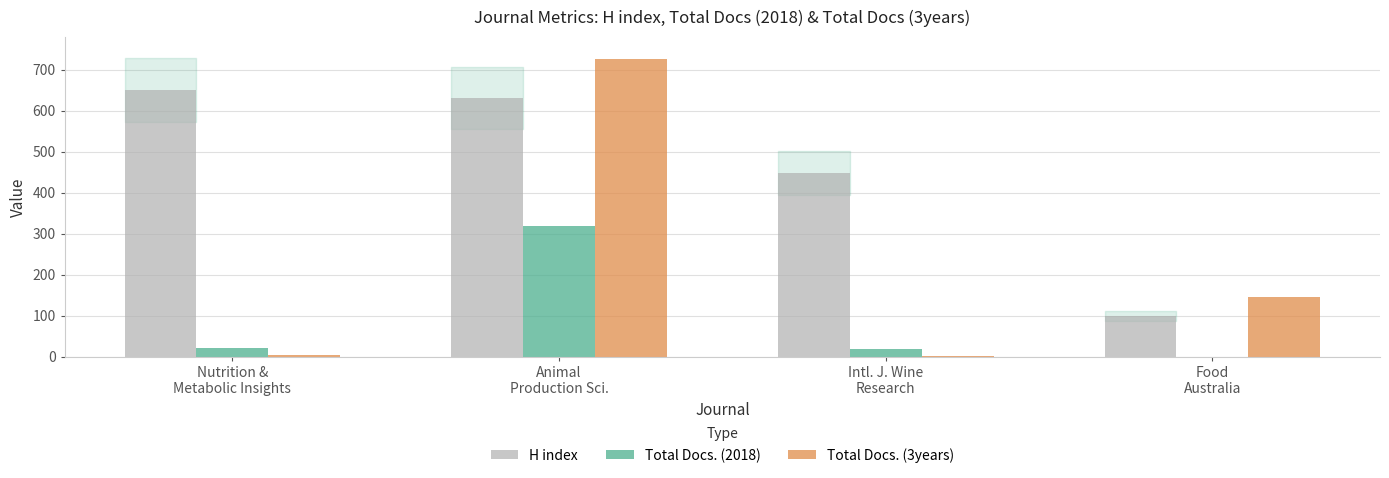

Which series has the largest total across all categories?

H index